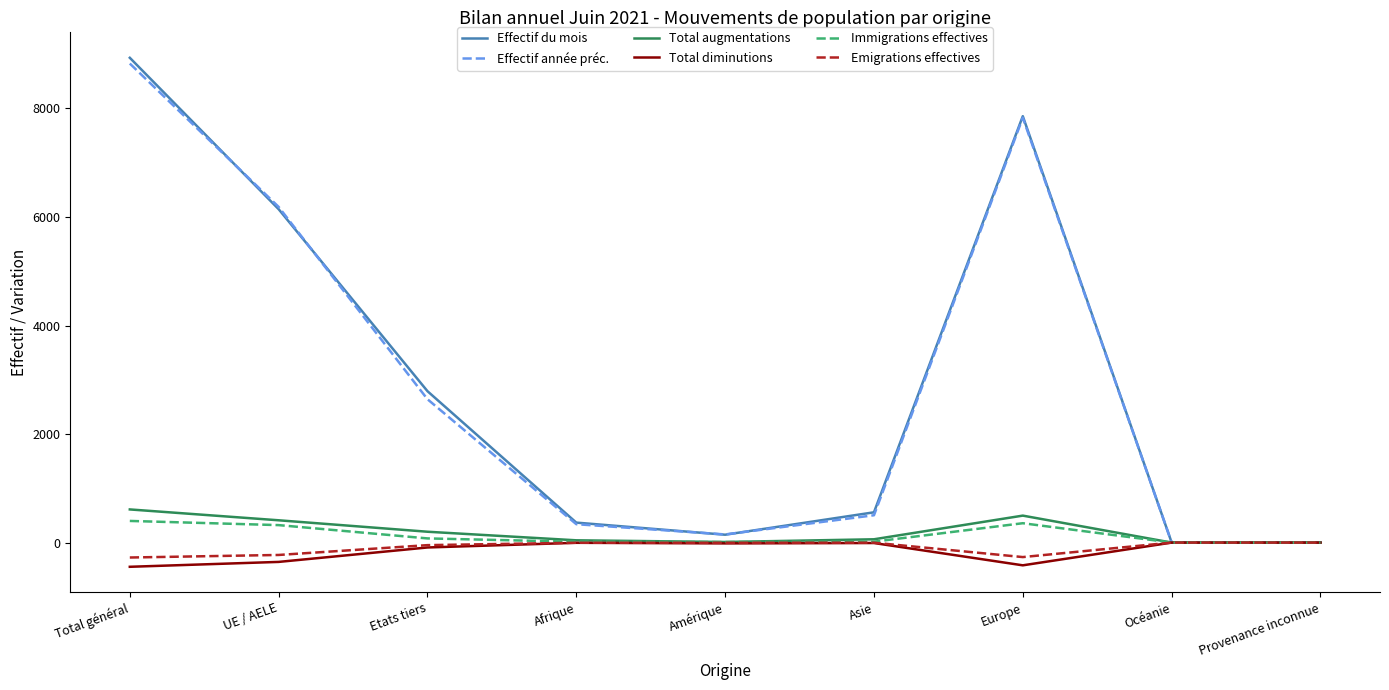

At how many categories does at least one series exceed 8570?

1